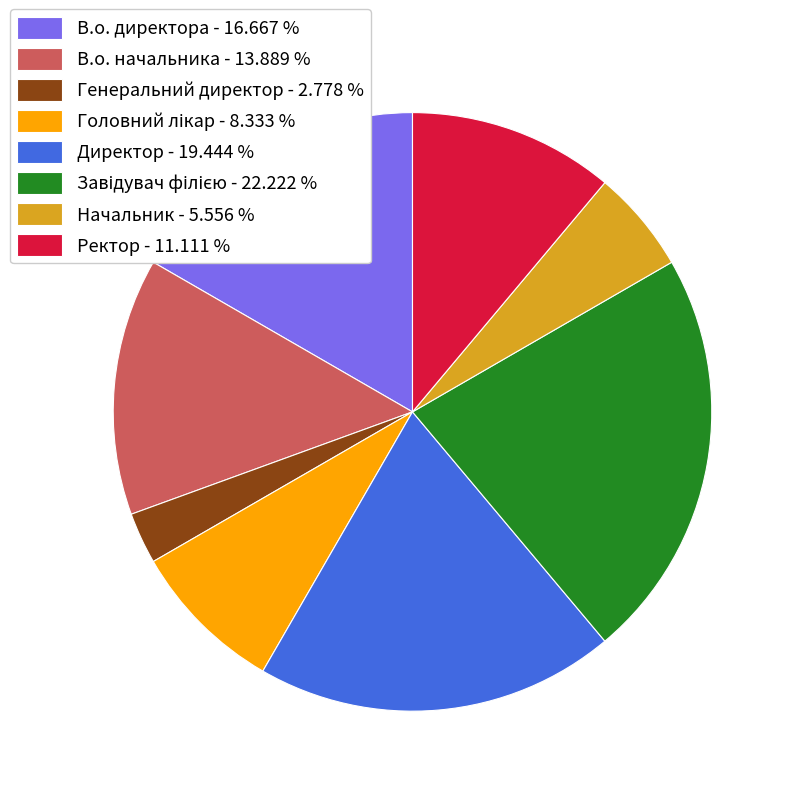

Do Начальник and Ректор together represent more than half of the pie?

No